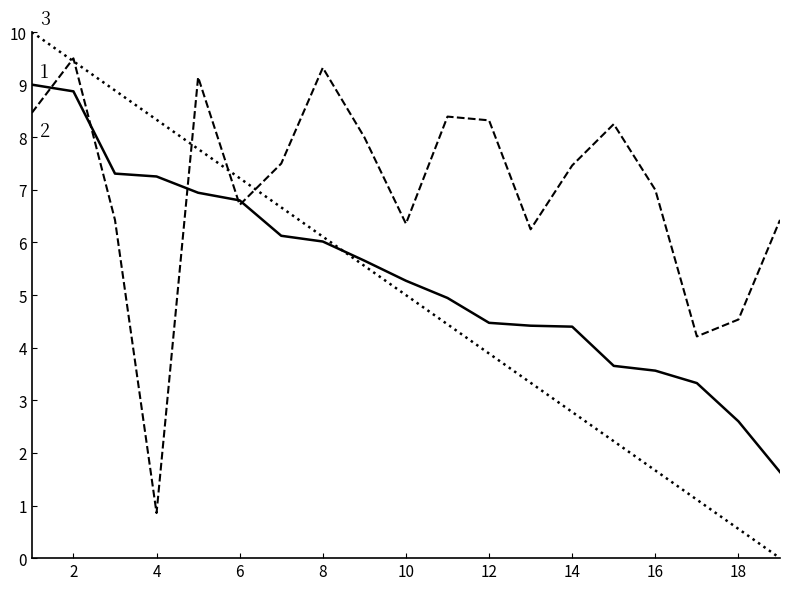

What is the maximum value shown in the chart?

10.0